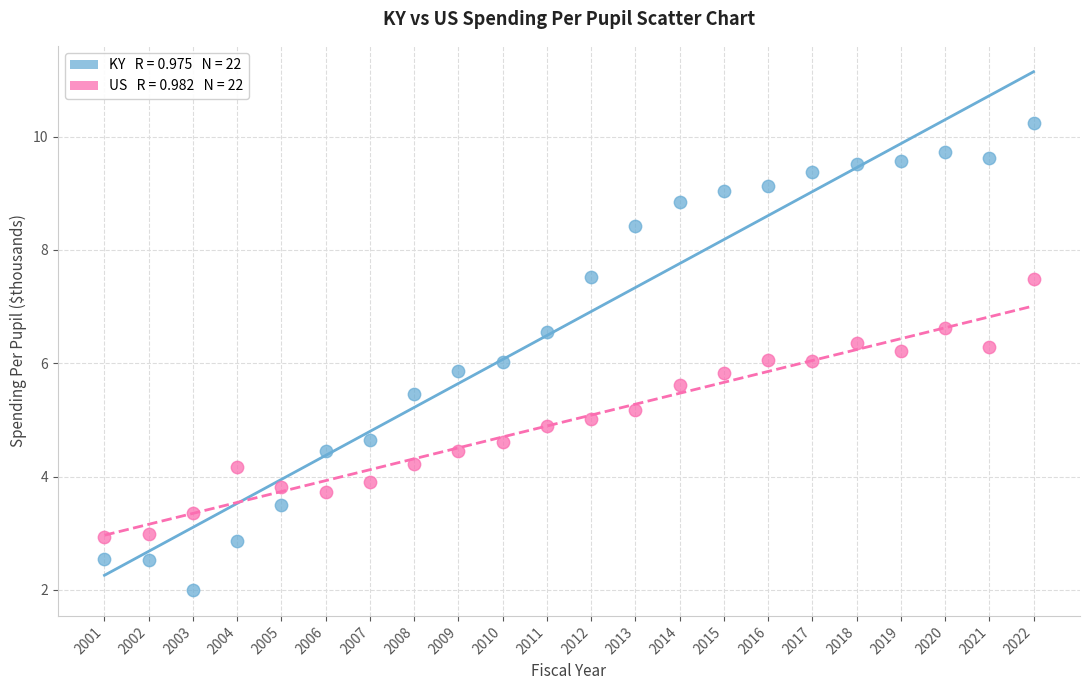

Across all data points, what is the range of X values (max minus min)?

21.0